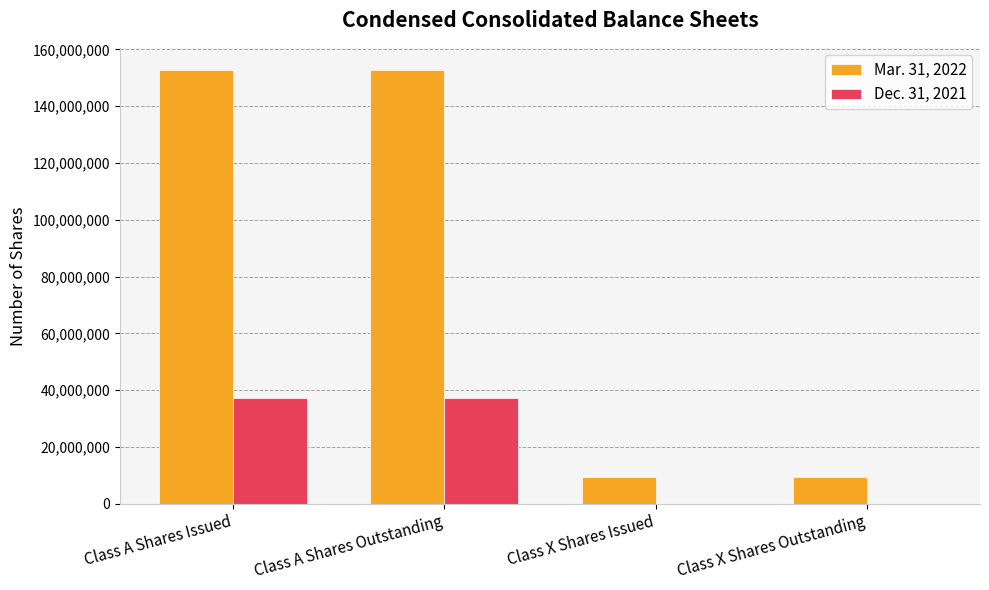

Which series has the largest total across all categories?

Mar. 31, 2022